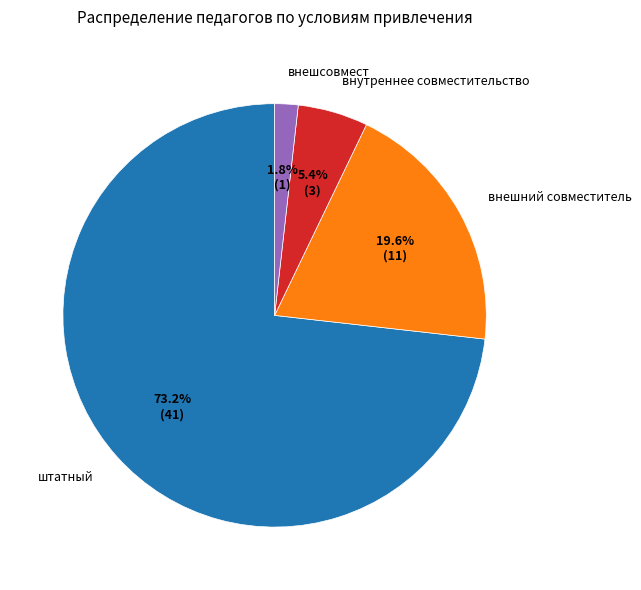

To the nearest percent, what portion does внешний совместитель represent?

20%